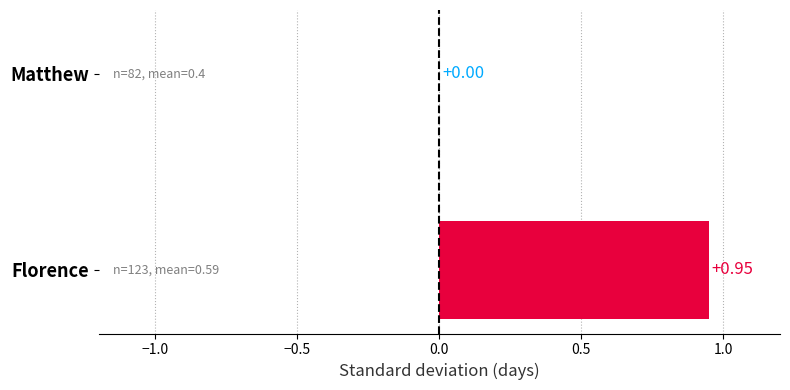

What position from the left is Florence?

2